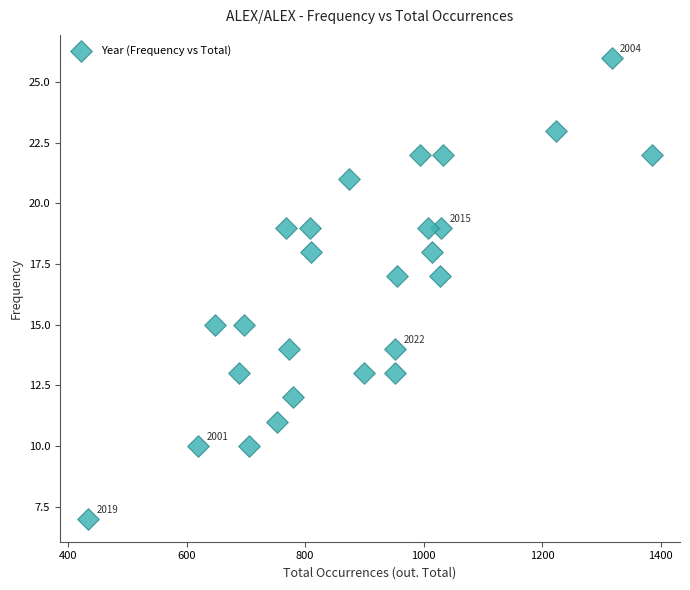

What is the range of X values (max minus min)?

951